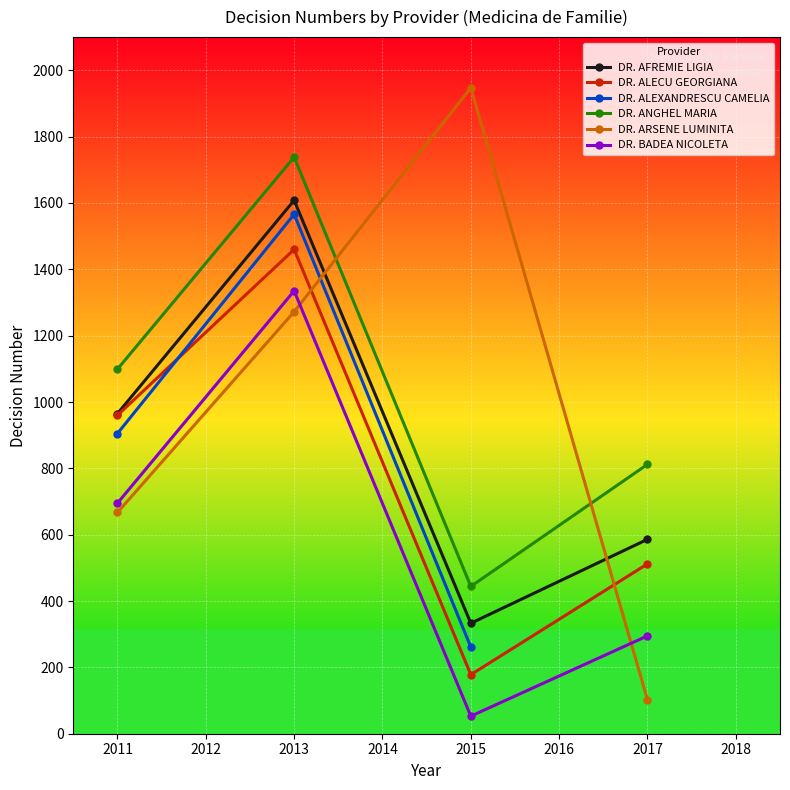

True or false: DR. AFREMIE LIGIA and DR. BADEA NICOLETA cross at least once.

False